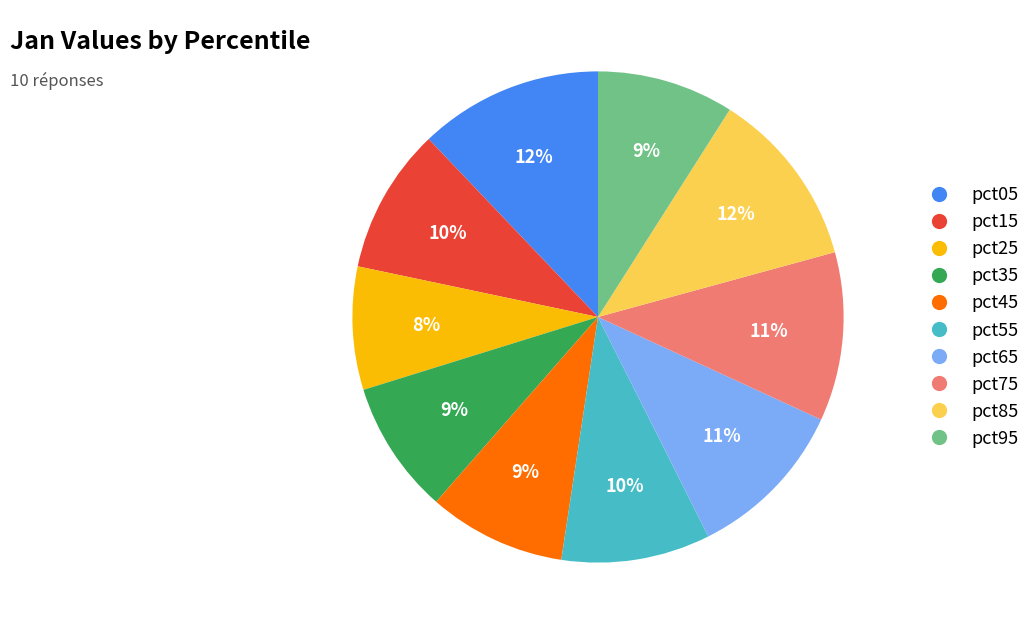

Do pct65 and pct05 together represent more than half of the pie?

No